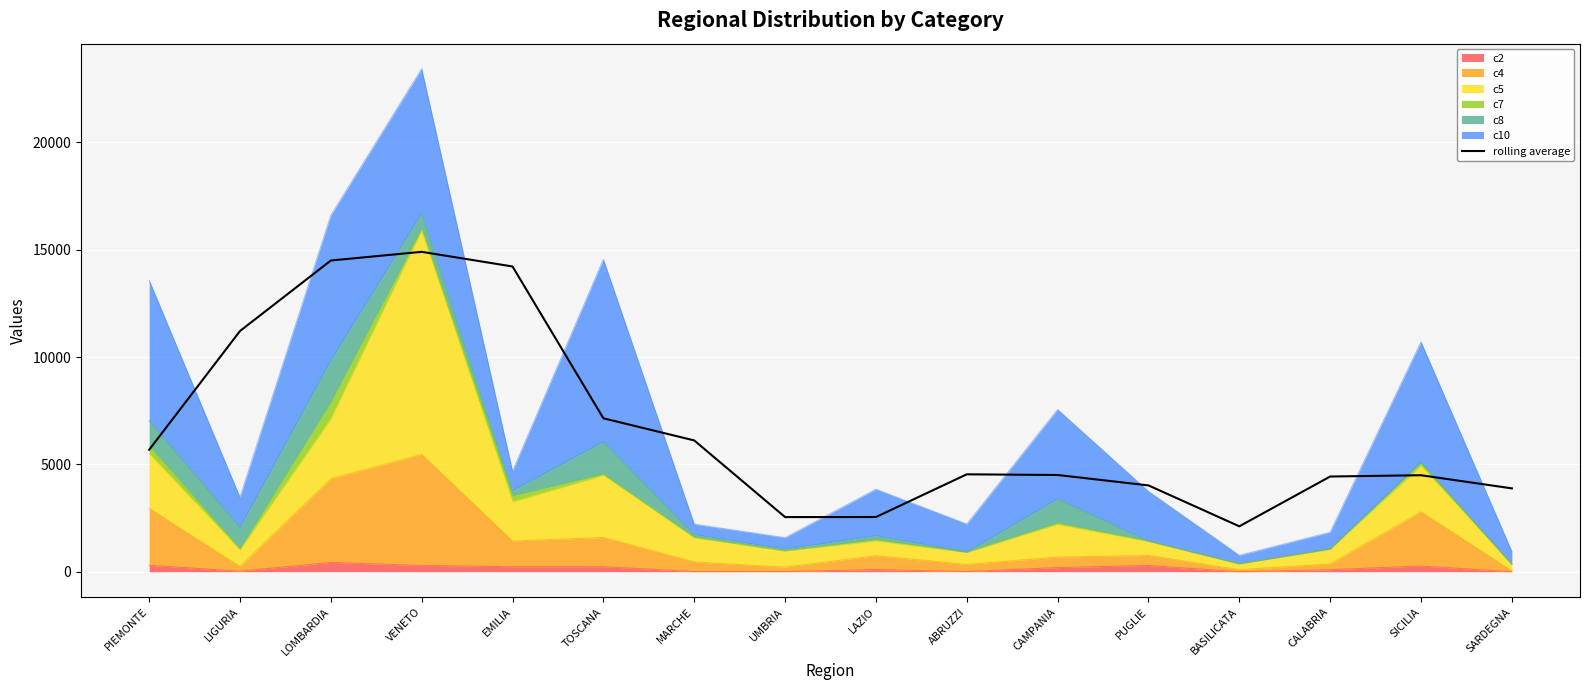

Approximately how many times larger is the value at SARDEGNA compared to EMILIA?

0.3